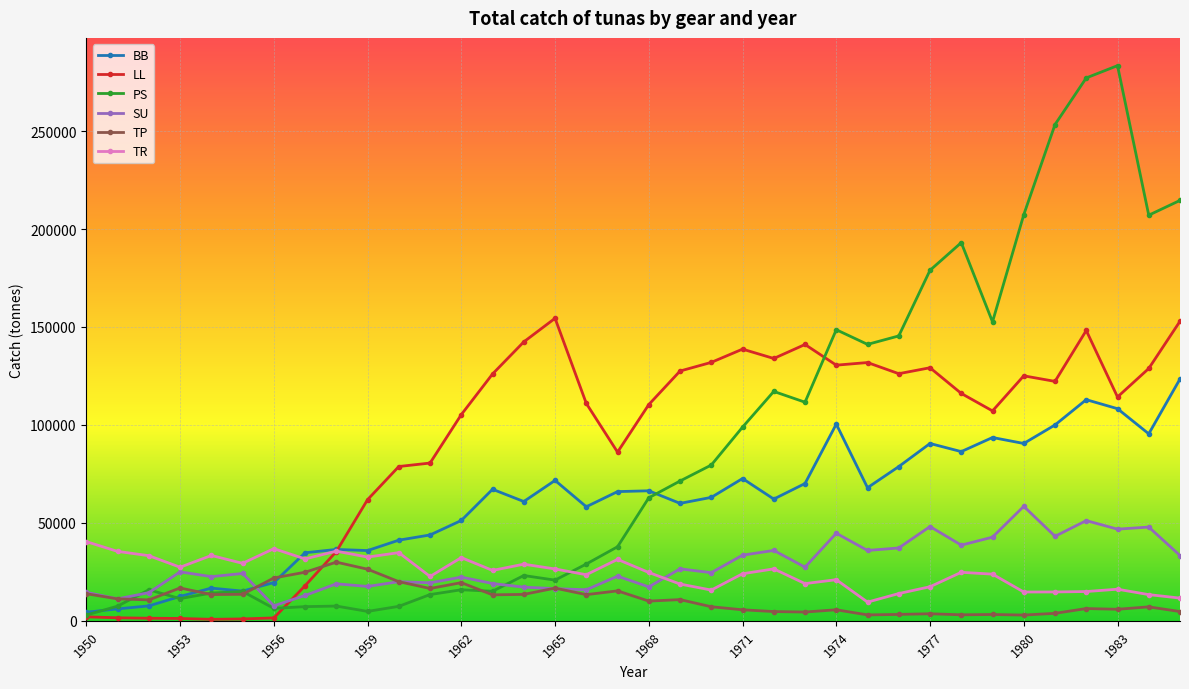

What is the value of the SU point at the 22nd from the left?

33507.0